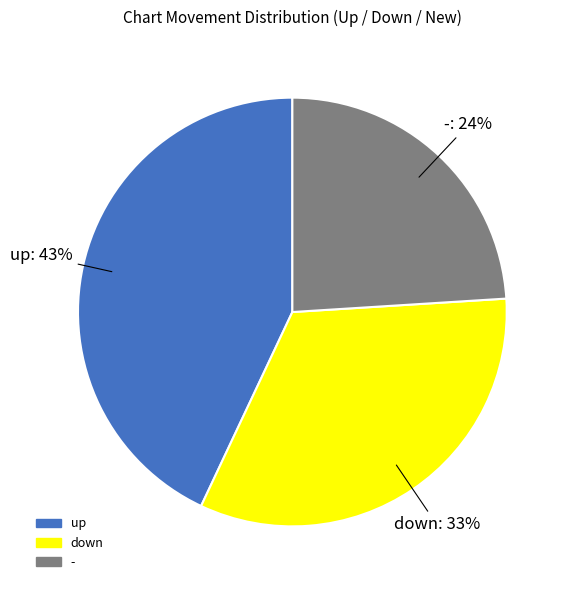

Do - and down together represent more than half of the pie?

Yes